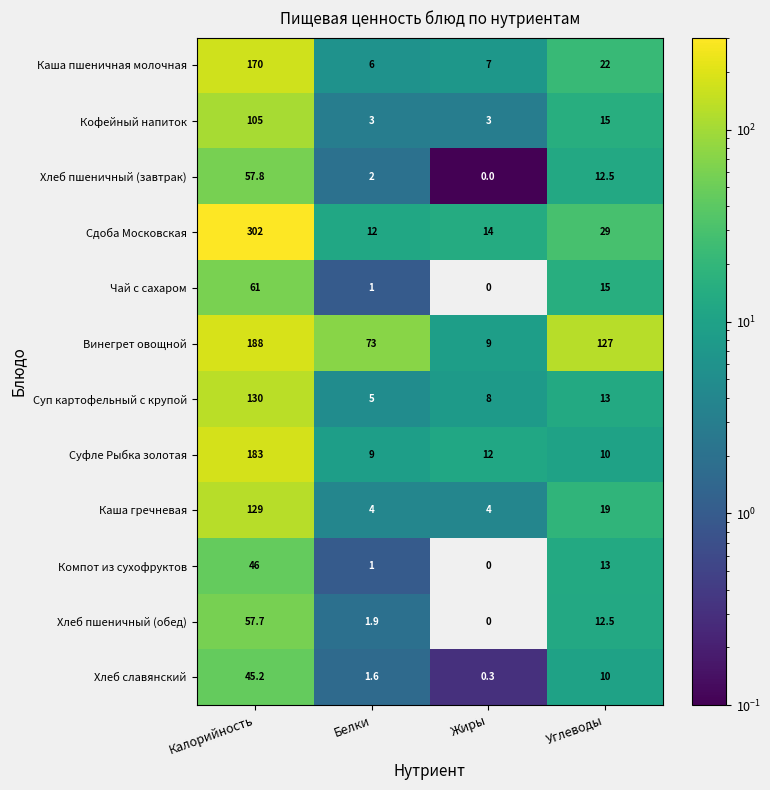

The Каша гречневая series shows 5.7 at Белки. True or false?

False